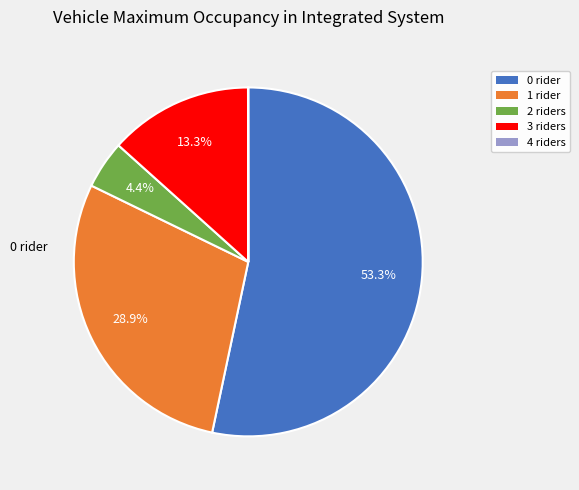

Combined, what portion of the pie is 0 rider and 3 riders?

66.7%